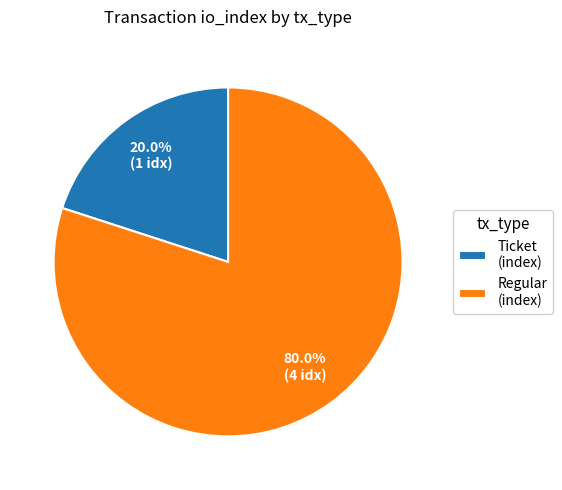

Which has a higher value, Regular (index) or Ticket (index)?

Regular (index)